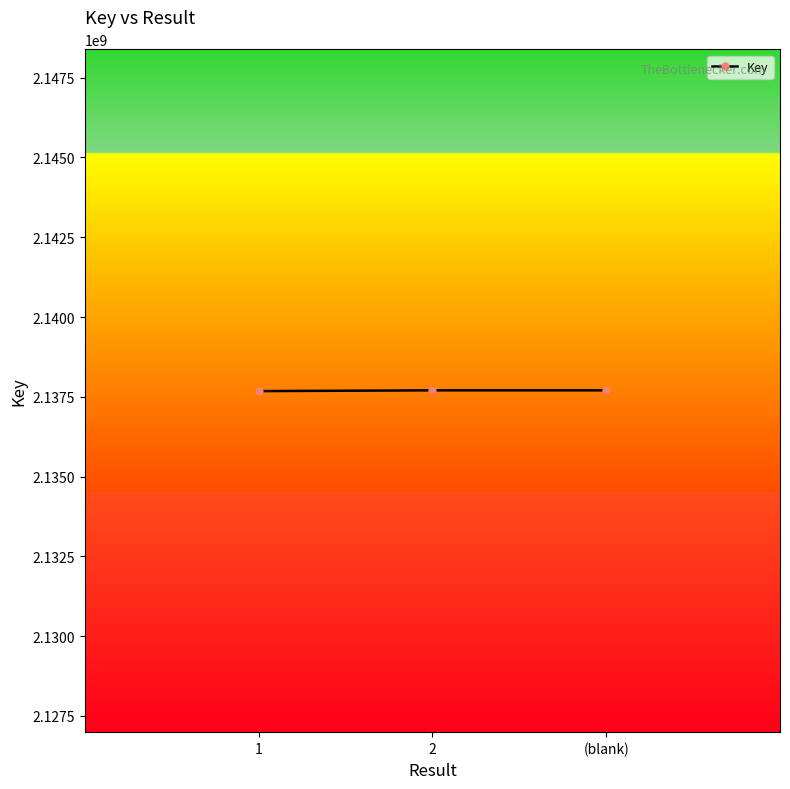

What is the smallest value displayed?

2137678881